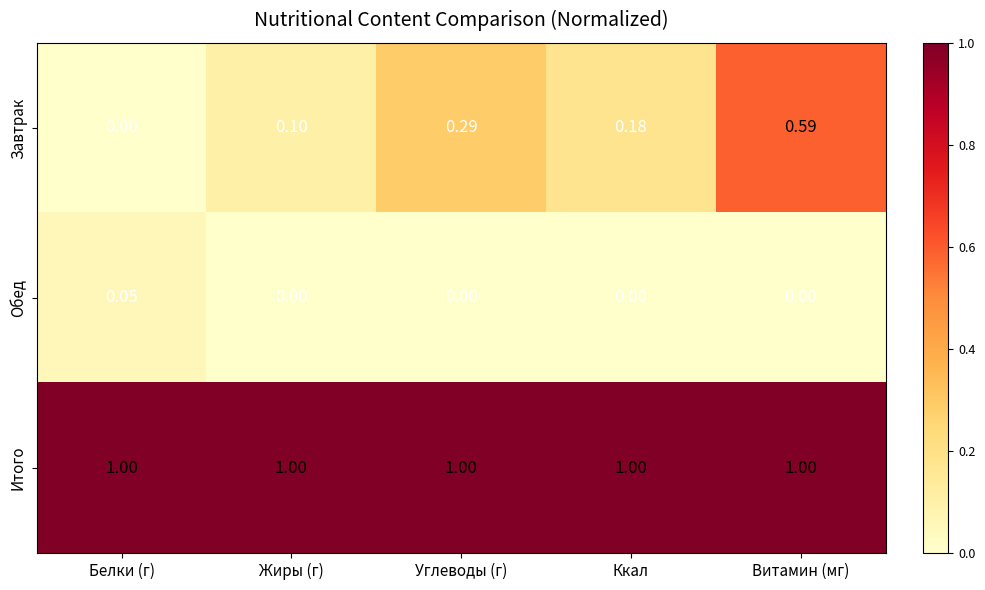

At which label is Завтрак closest to 0?

Белки (г)